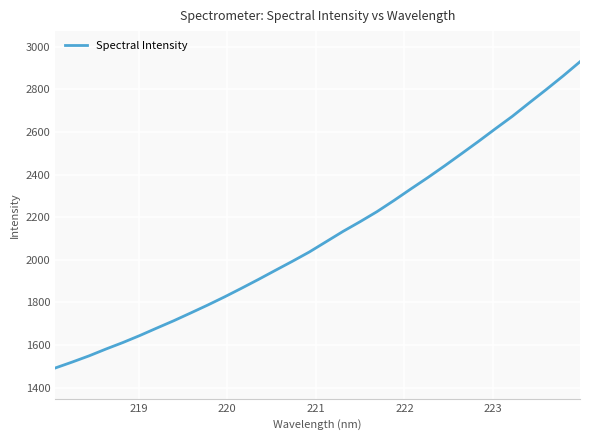

What is the smallest value displayed?

1492.3